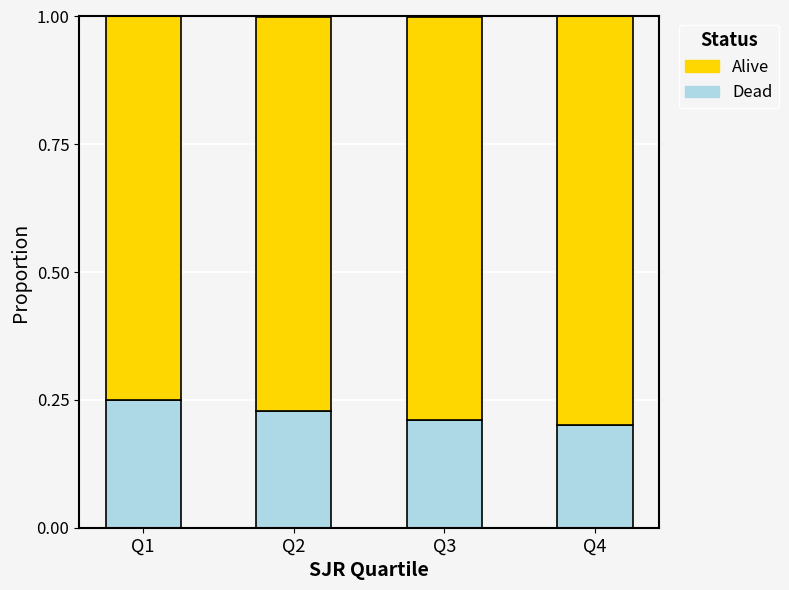

At which label does Dead reach its peak?

Q1